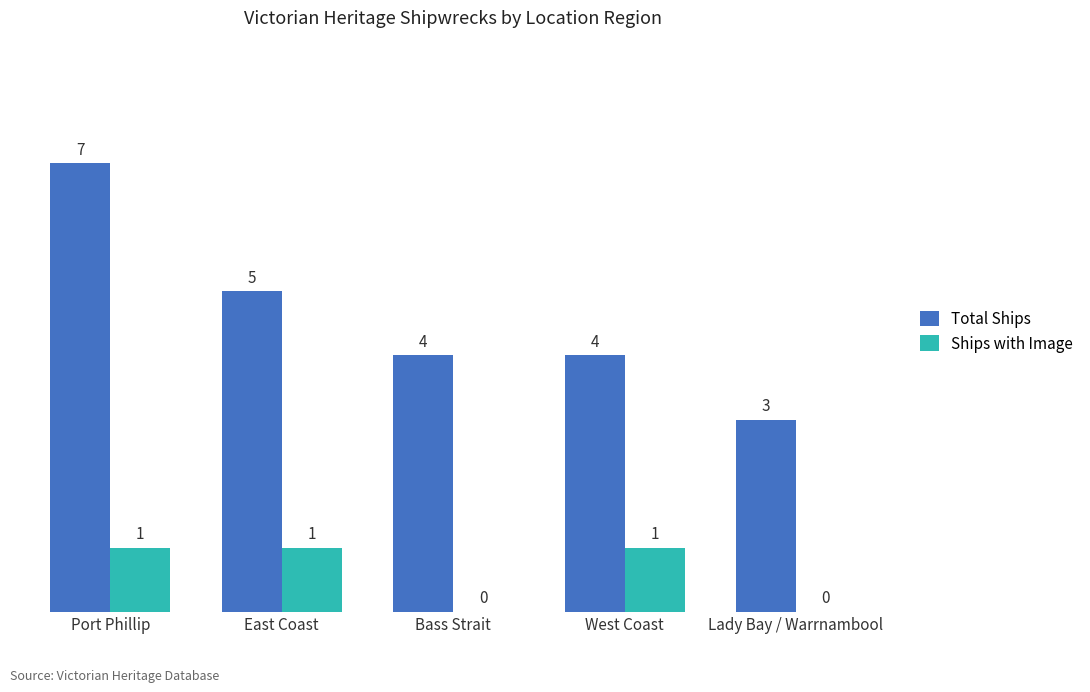

Is the value of Ships with Image at West Coast greater than the value of Total Ships at Port Phillip?

No